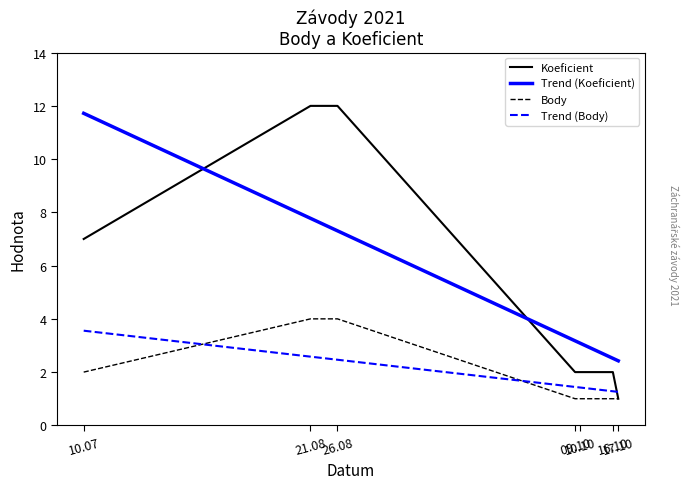

What is the maximum value for Koeficient?

12